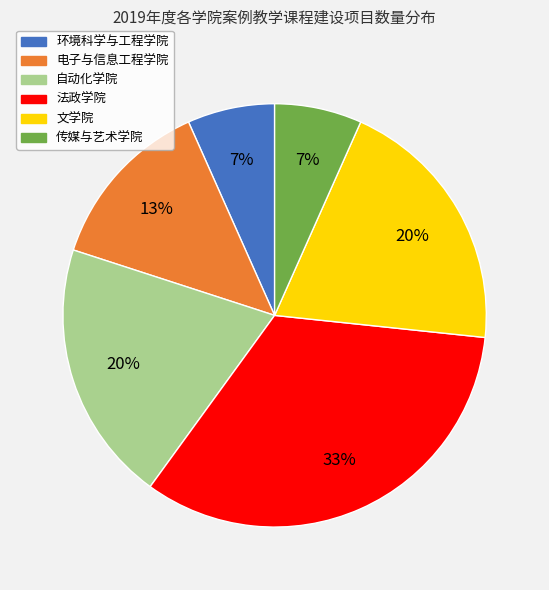

Is it true that 文学院 is 20% of the pie?

True